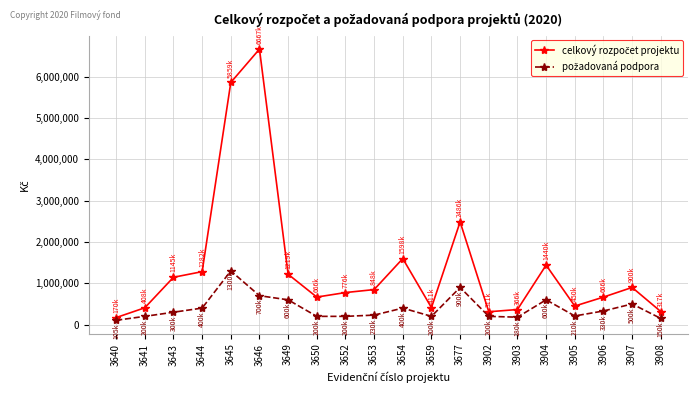

How many distinct data groups are displayed?

2